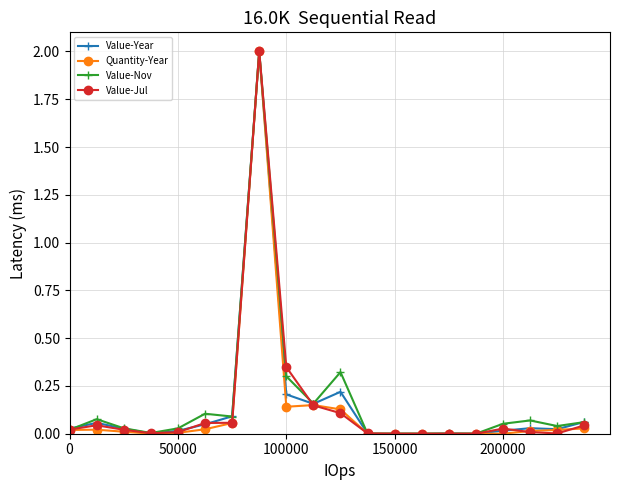

What is the highest value of the Quantity-Year series?

2.0